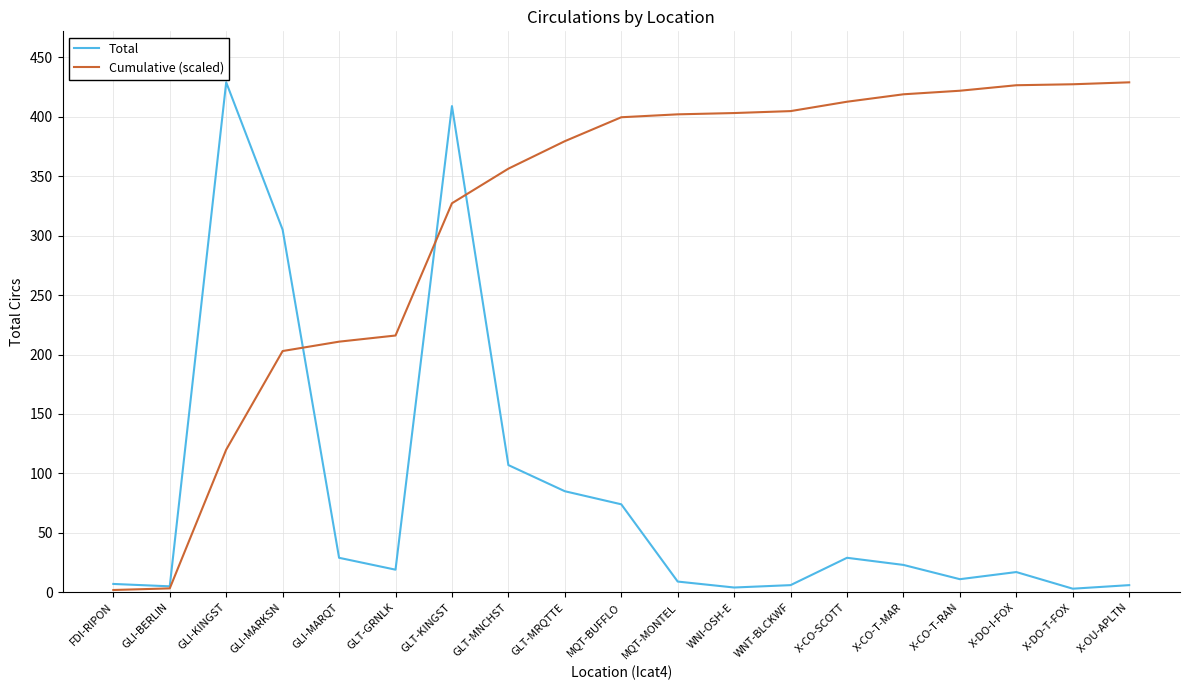

The value of Cumulative (scaled) at X-CO-T-RAN is 421.9. True or false?

True